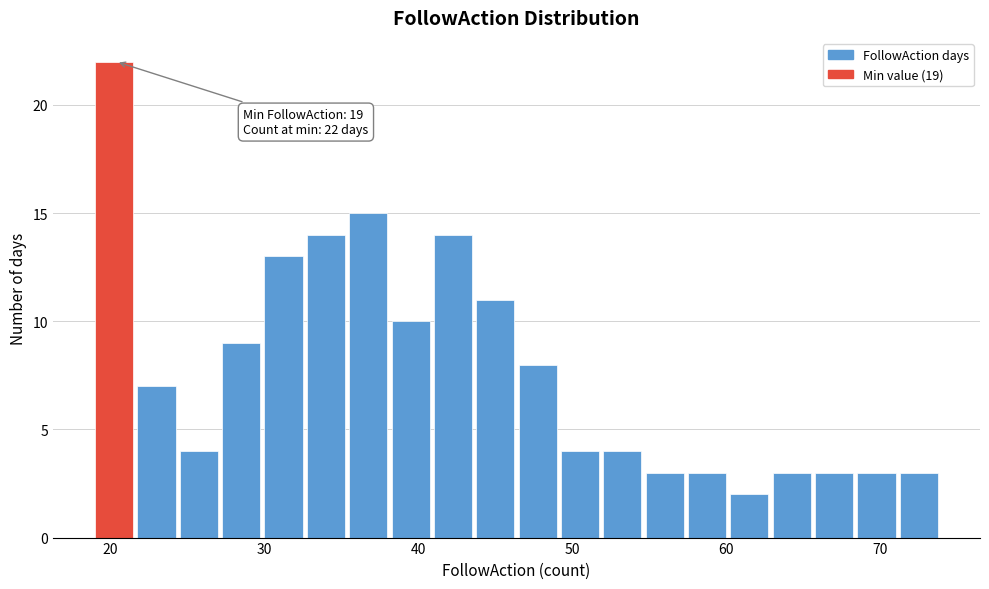

Read against the x-axis, roughly where is the centre of the tallest bar?

20